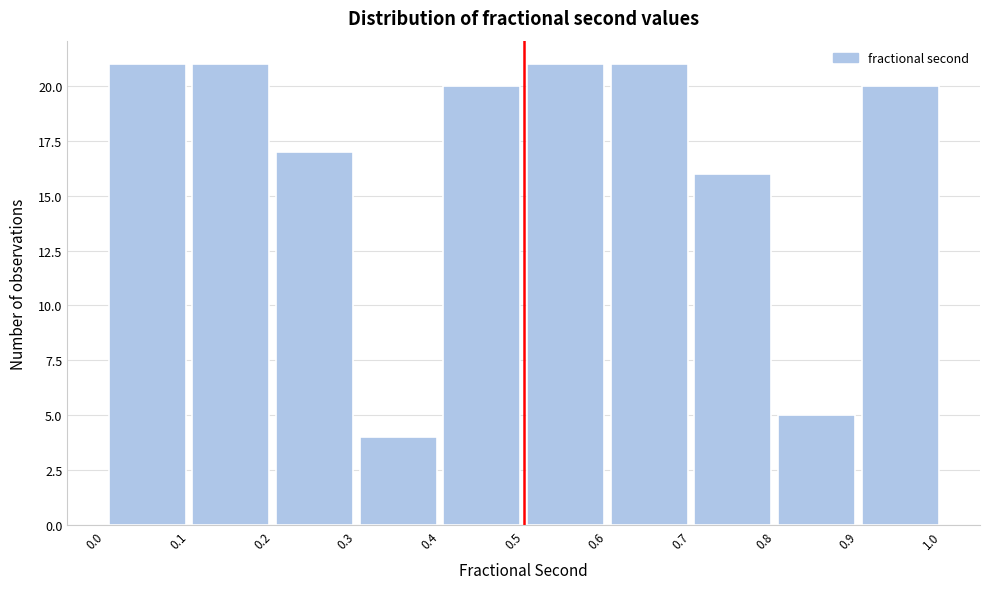

Reading left to right, transcribe this chart: for each bar, give the range it covers on the x-axis and its height. The values are not printed on the chart, so give them approximately, as read against the axis.

0.0 to 0.1: 21
0.1 to 0.2: 21
0.2 to 0.3: 17
0.3 to 0.4: 4
0.4 to 0.5: 20
0.5 to 0.6: 21
0.6 to 0.7: 21
0.7 to 0.8: 16
0.8 to 0.9: 5
0.9 to 1.0: 20